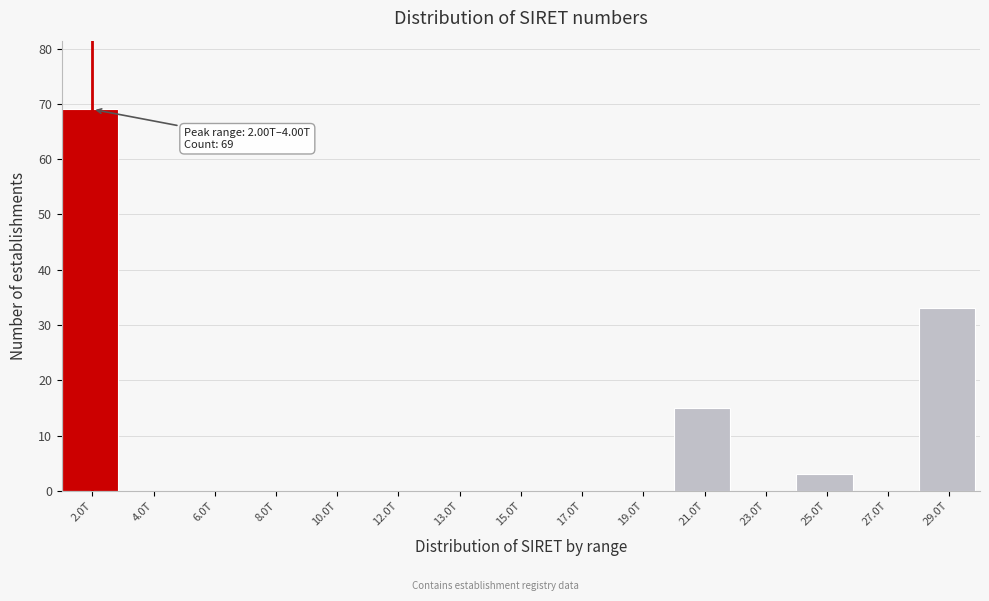

Reading left to right, list all the values displayed in this chart.

2.0T=69	4.0T=0	6.0T=0	8.0T=0	10.0T=0	12.0T=0	13.0T=0	15.0T=0	17.0T=0	19.0T=0	21.0T=15	23.0T=0	25.0T=3	27.0T=0	29.0T=33